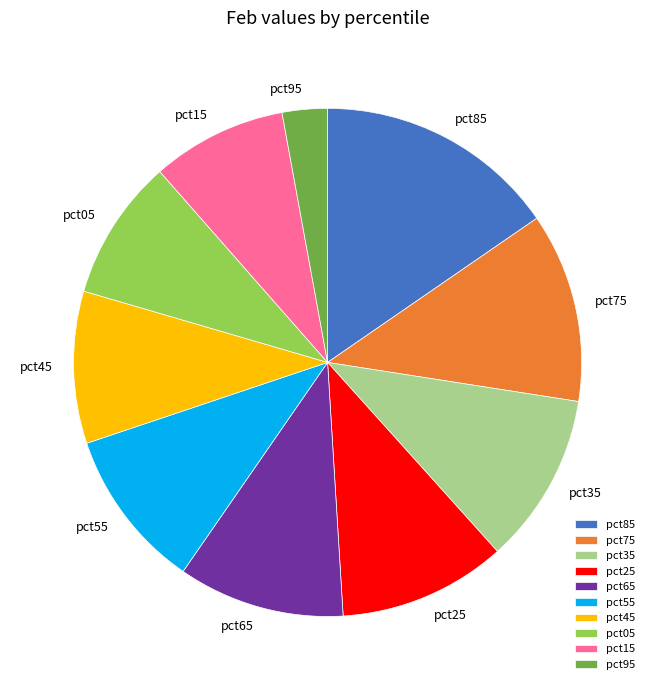

Is pct05 the majority of the pie?

No